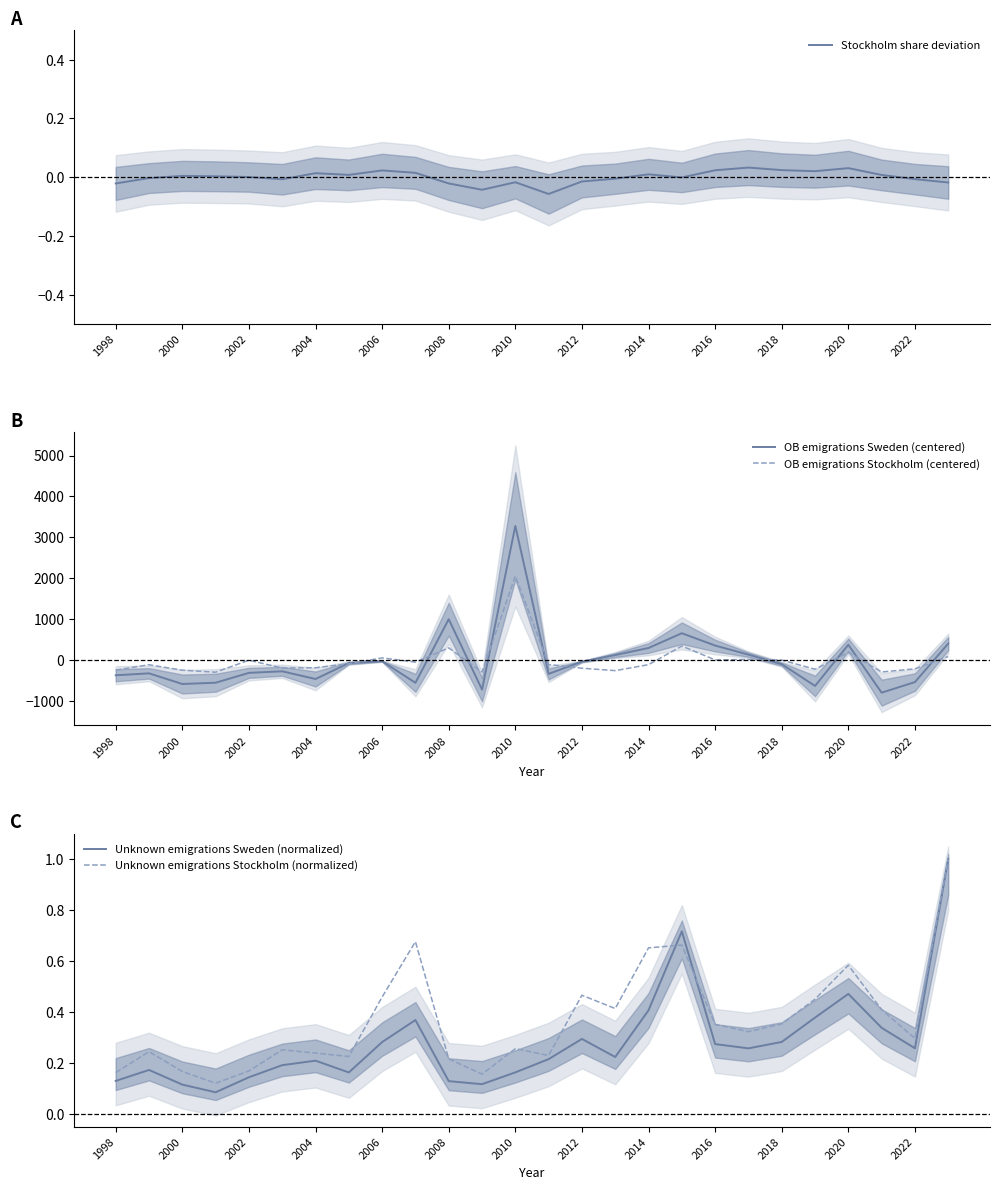

Which category has the highest value in the OB emigrations Stockholm (centered) series?

2010